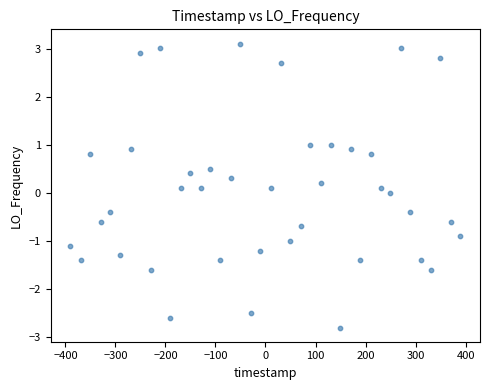

What is the range of Y values (max minus min)?

5.9